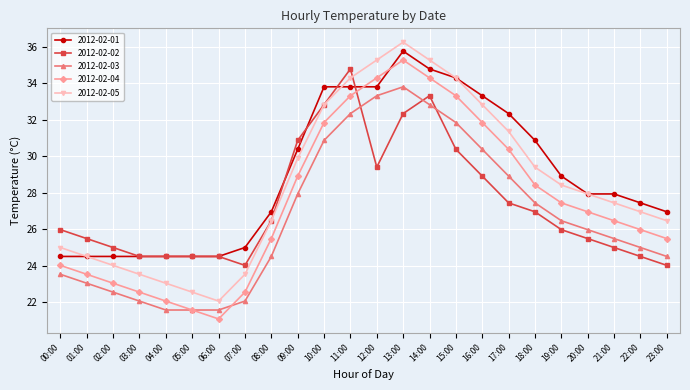

What position from the right is 01:00?

23